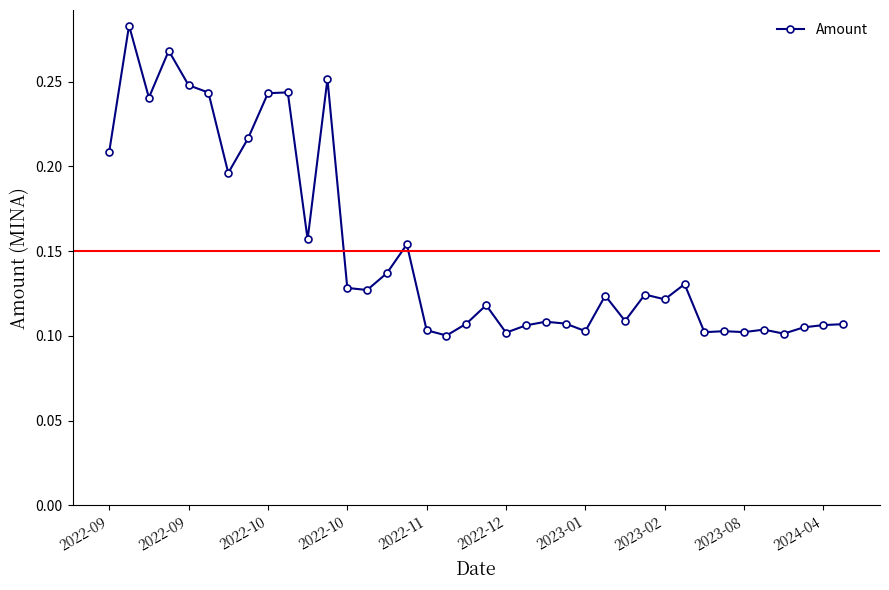

What is the sum of all values?

5.7